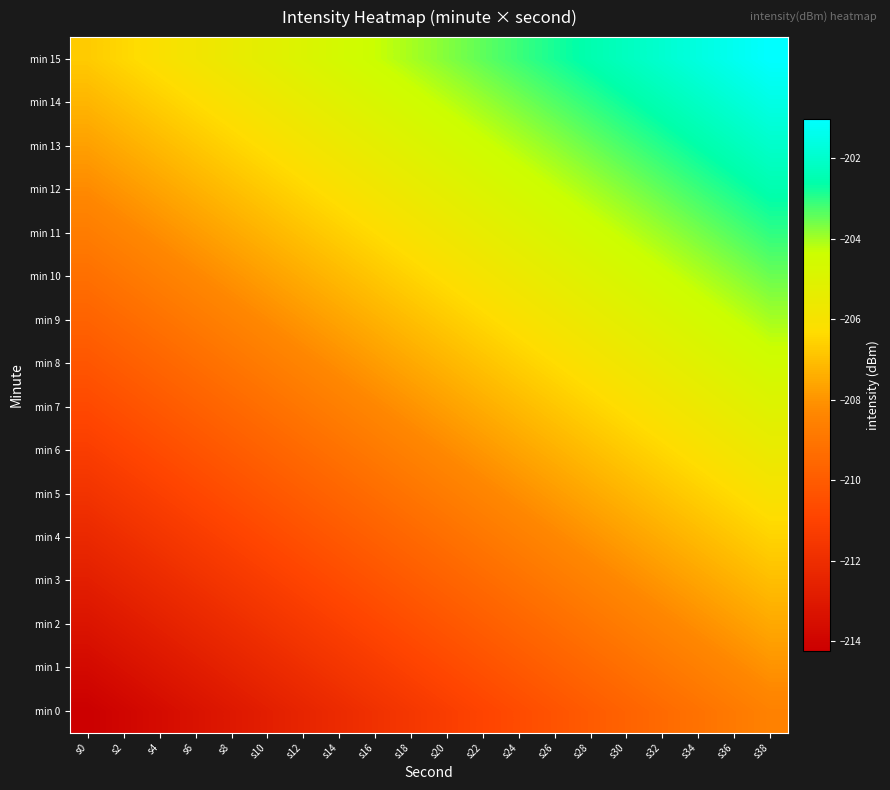

At s18, list the series in order from smallest to largest.

min 0, min 1, min 2, min 3, min 4, min 5, min 6, min 7, min 8, min 9, min 10, min 11, min 12, min 13, min 14, min 15